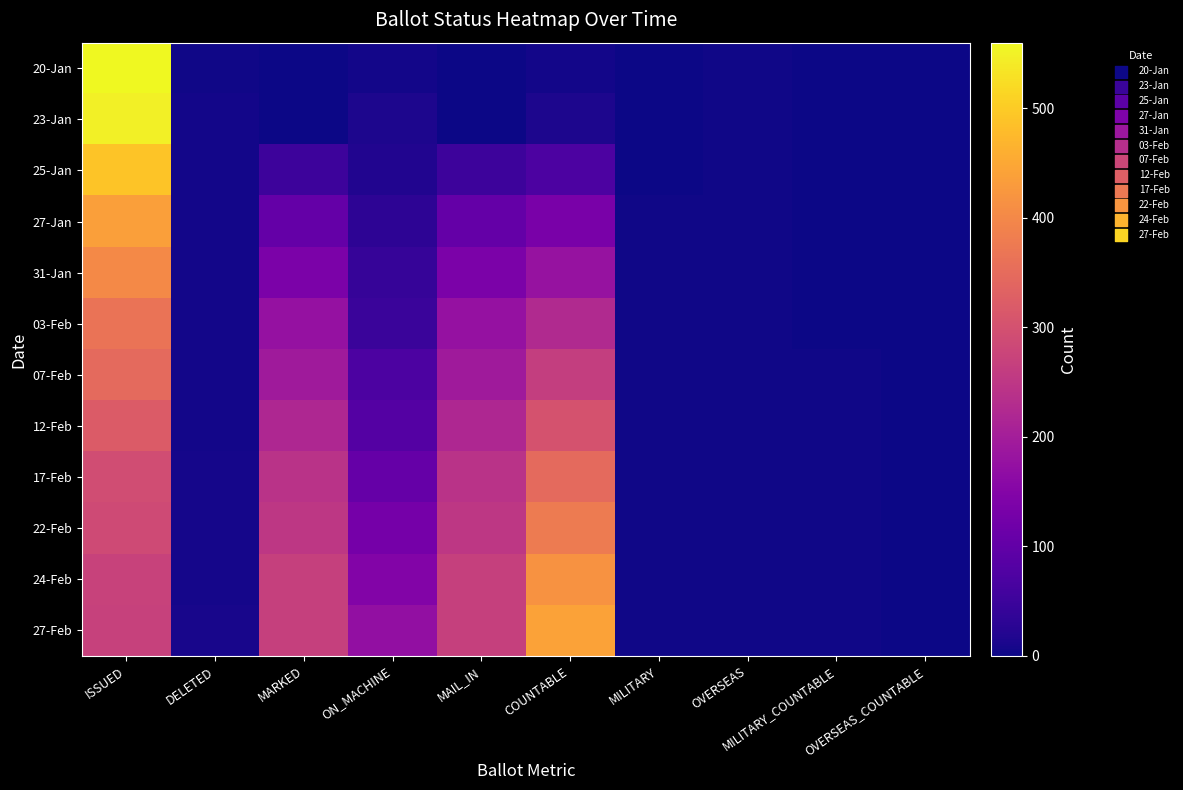

How many categories are shown in the chart?

10